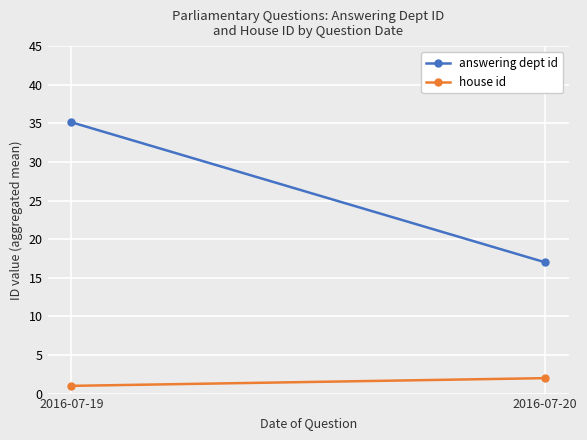

How many lines are shown in the chart?

2